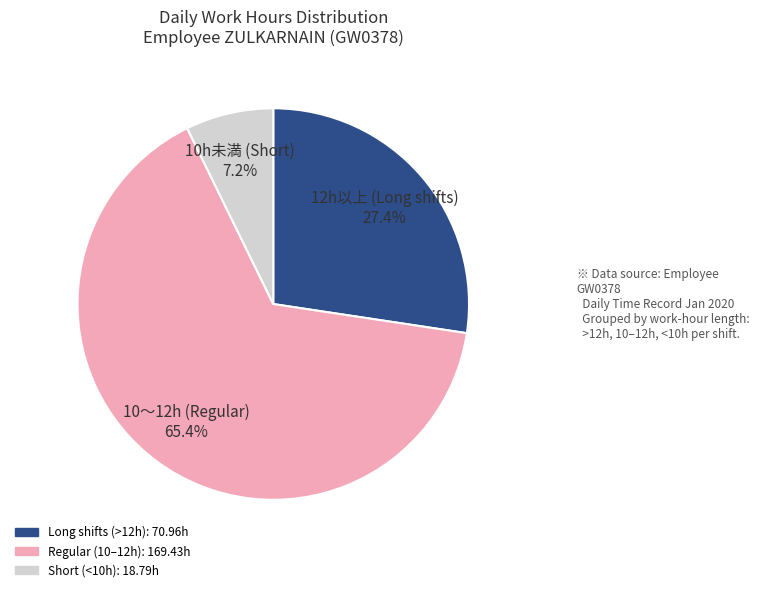

Which category has the biggest portion of the pie?

10〜12h (Regular) 65.4%